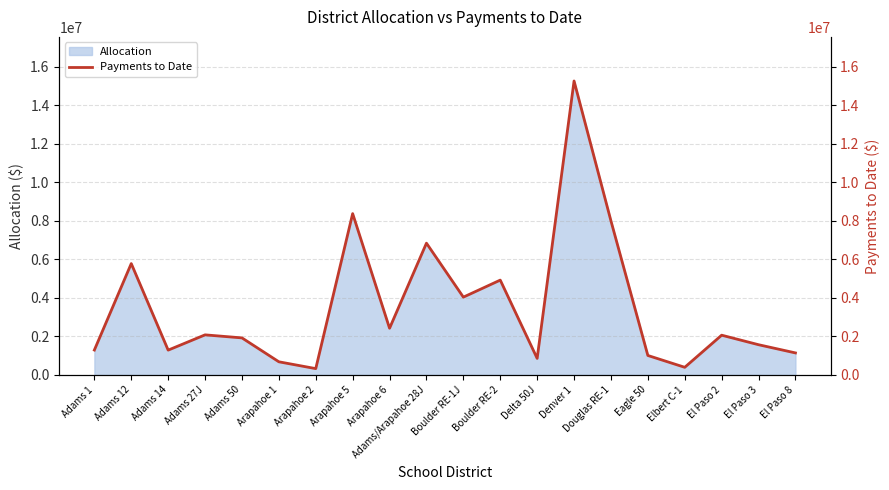

Between Denver 1 and Douglas RE-1, which is larger?

Denver 1